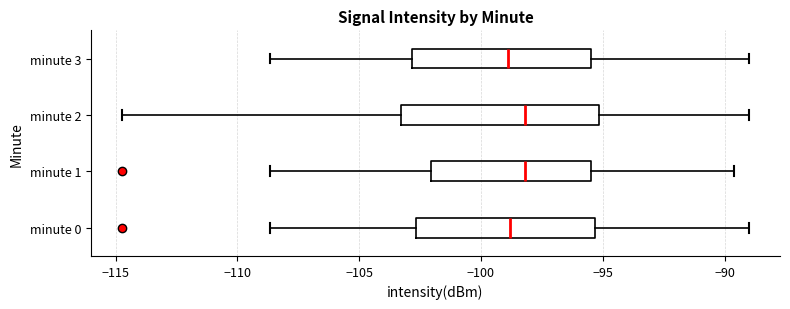

Where does the right whisker of the box for minute 0 end on the x-axis? The values are not printed on the chart, so give them approximately, as read against the axis.

-89.0